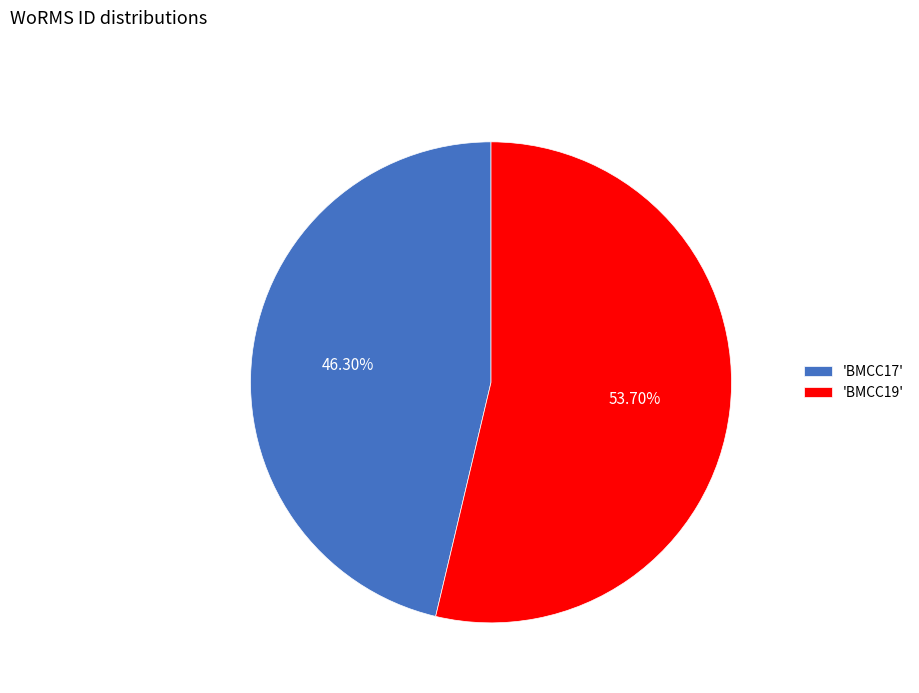

Combined, do 'BMCC17' and 'BMCC19' account for over 50%?

Yes